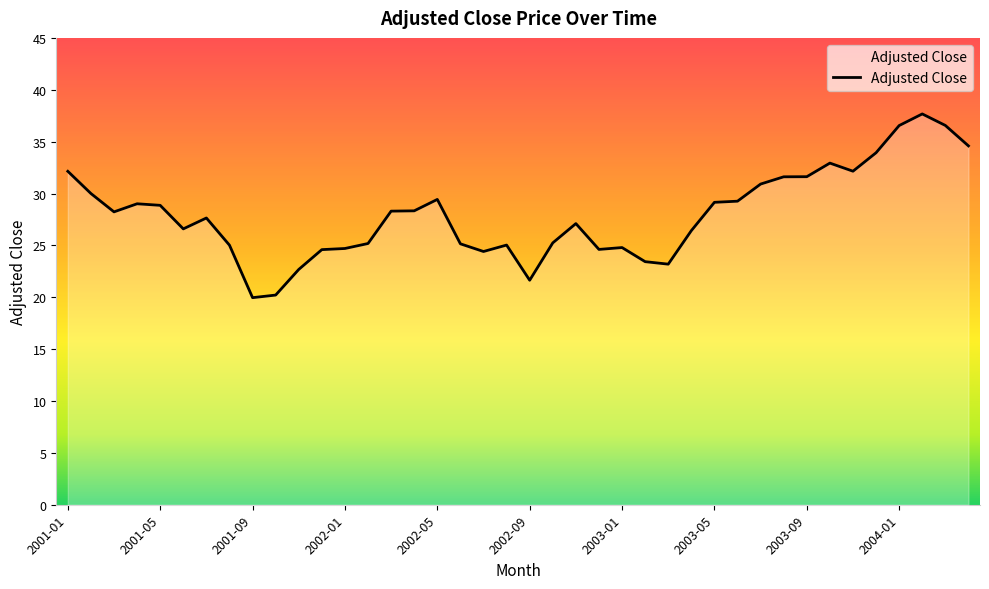

What is the difference between the maximum and minimum values?

17.7